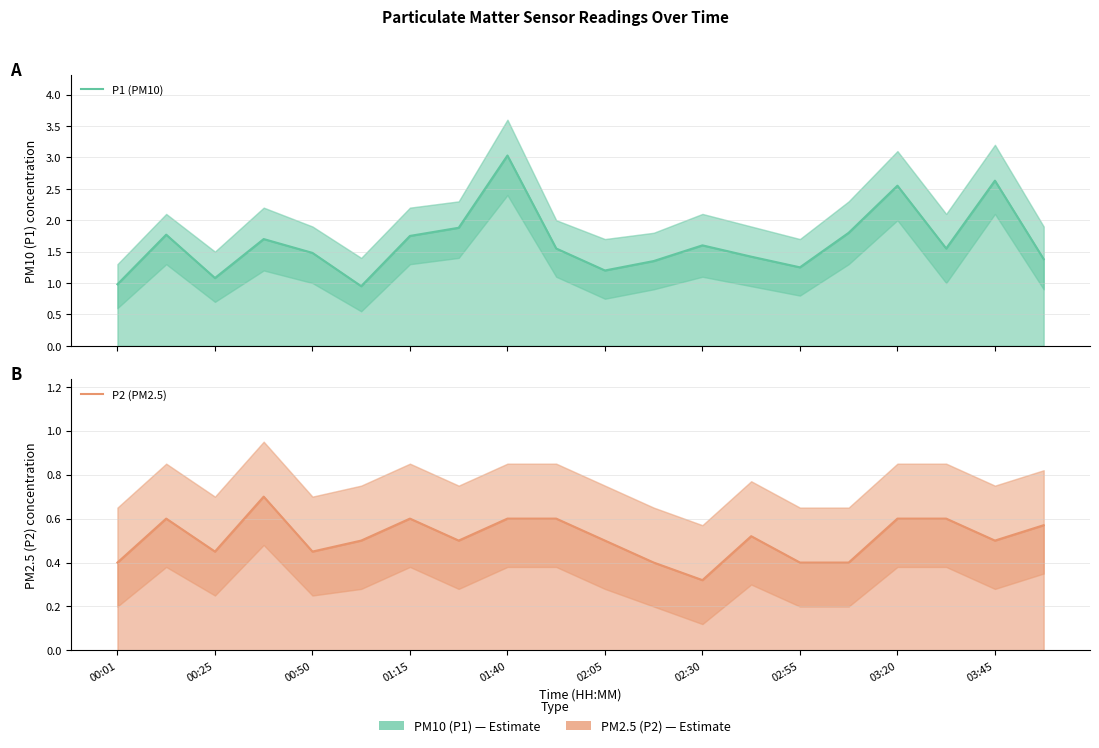

What is the minimum value for P2 (PM2.5)?

0.3